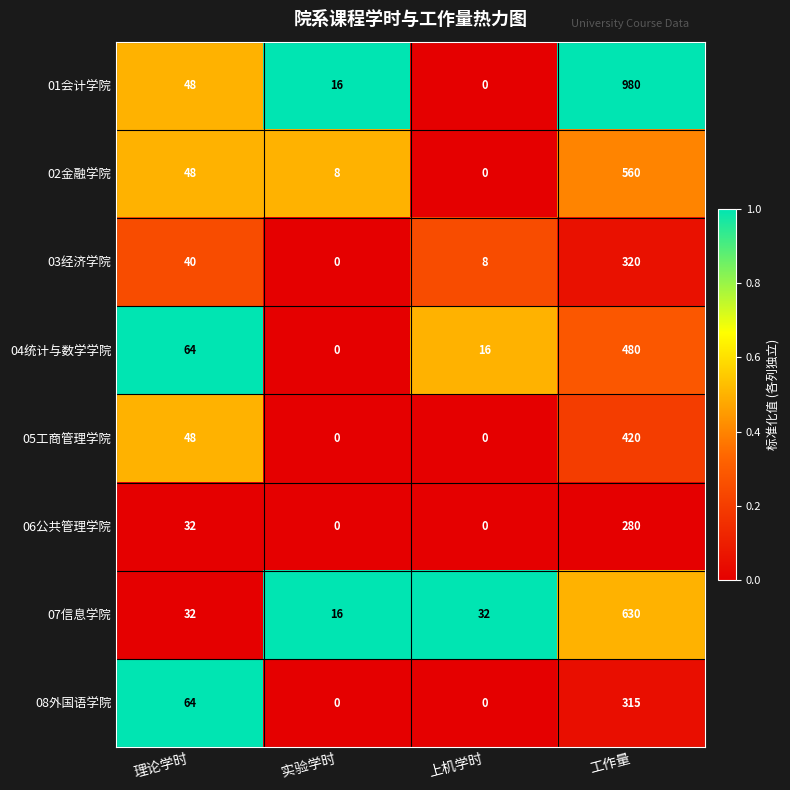

What value does the 08外国语学院 series have at 理论学时?

64